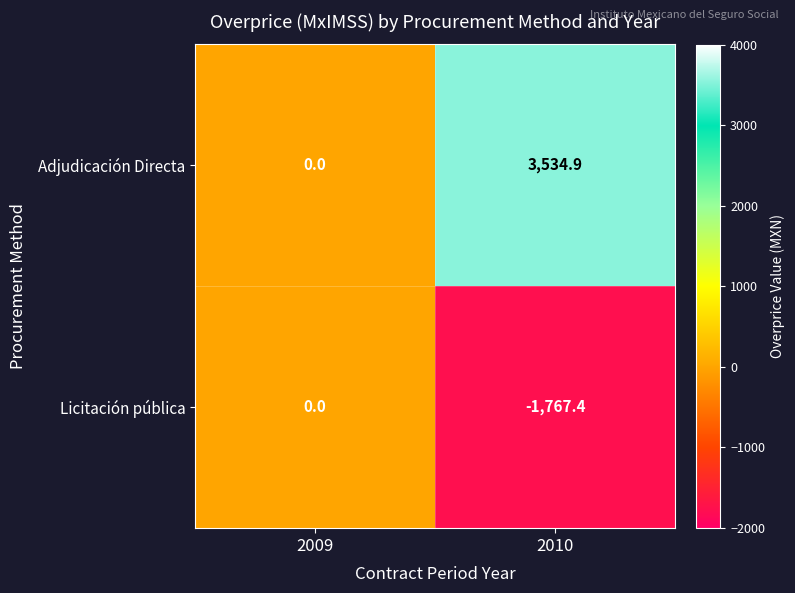

What is the sum of all Licitación pública values?

-1767.4